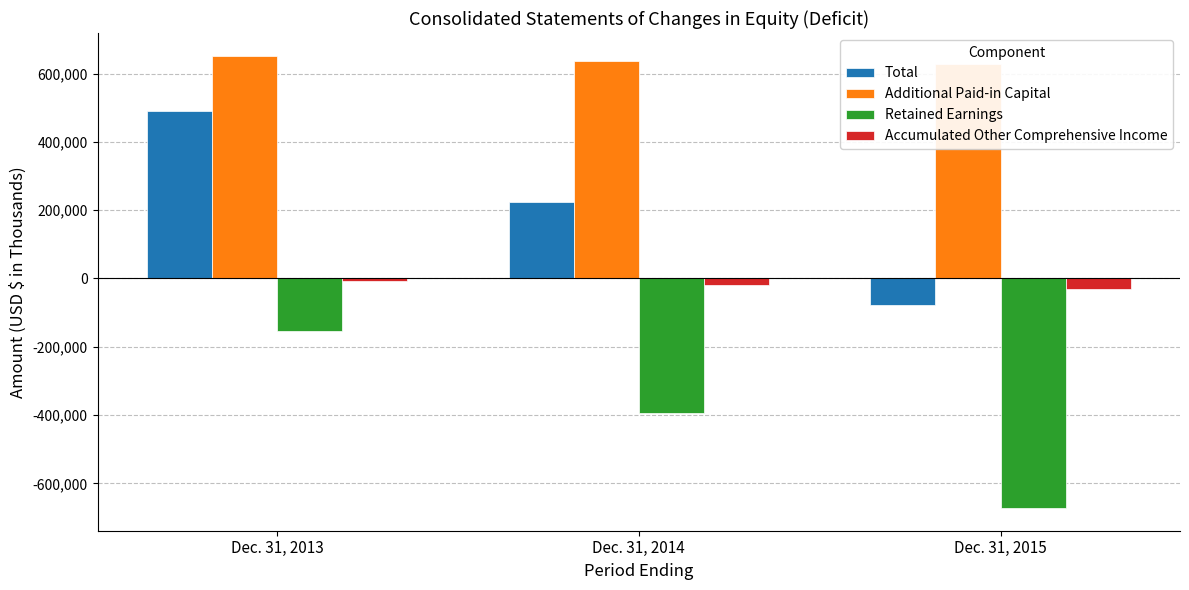

How many positive values does the Total series have?

2